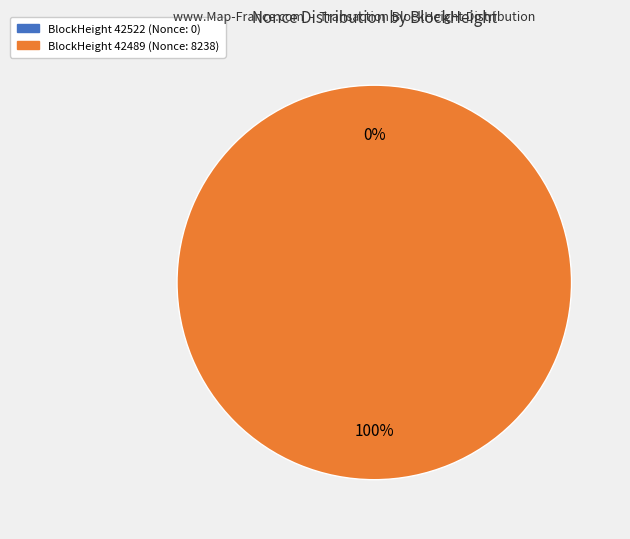

To the nearest percent, what is the difference between the largest and smallest slice percentages?

100%